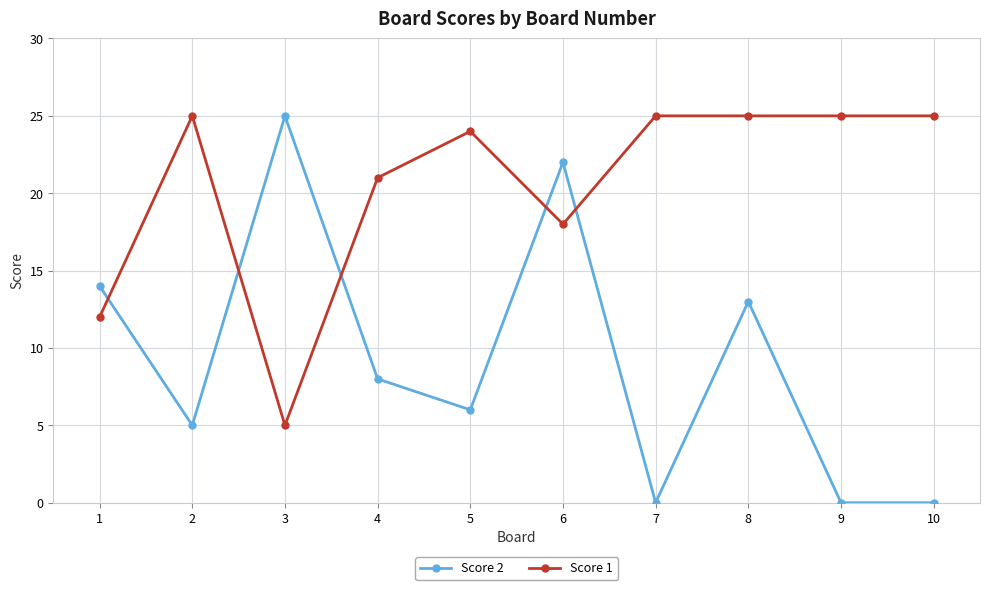

The Score 2 series shows 2 at 2. True or false?

False